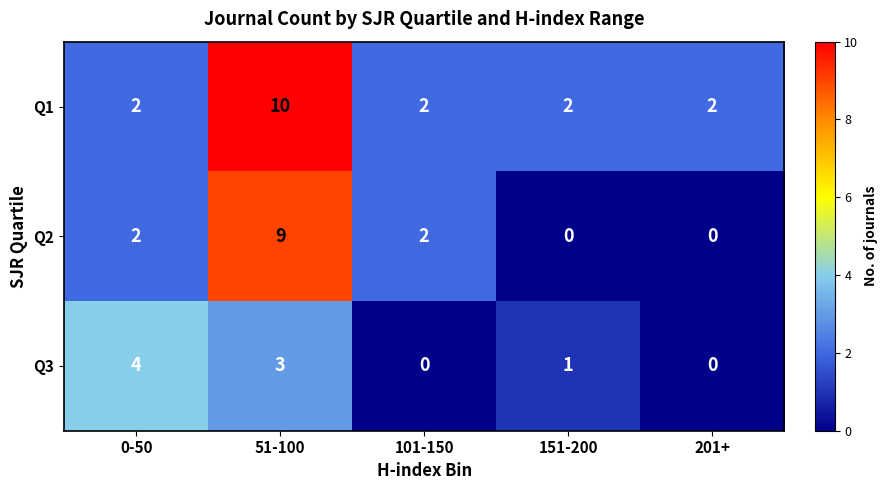

Count the Q3 values in the range 0 to 3.

4